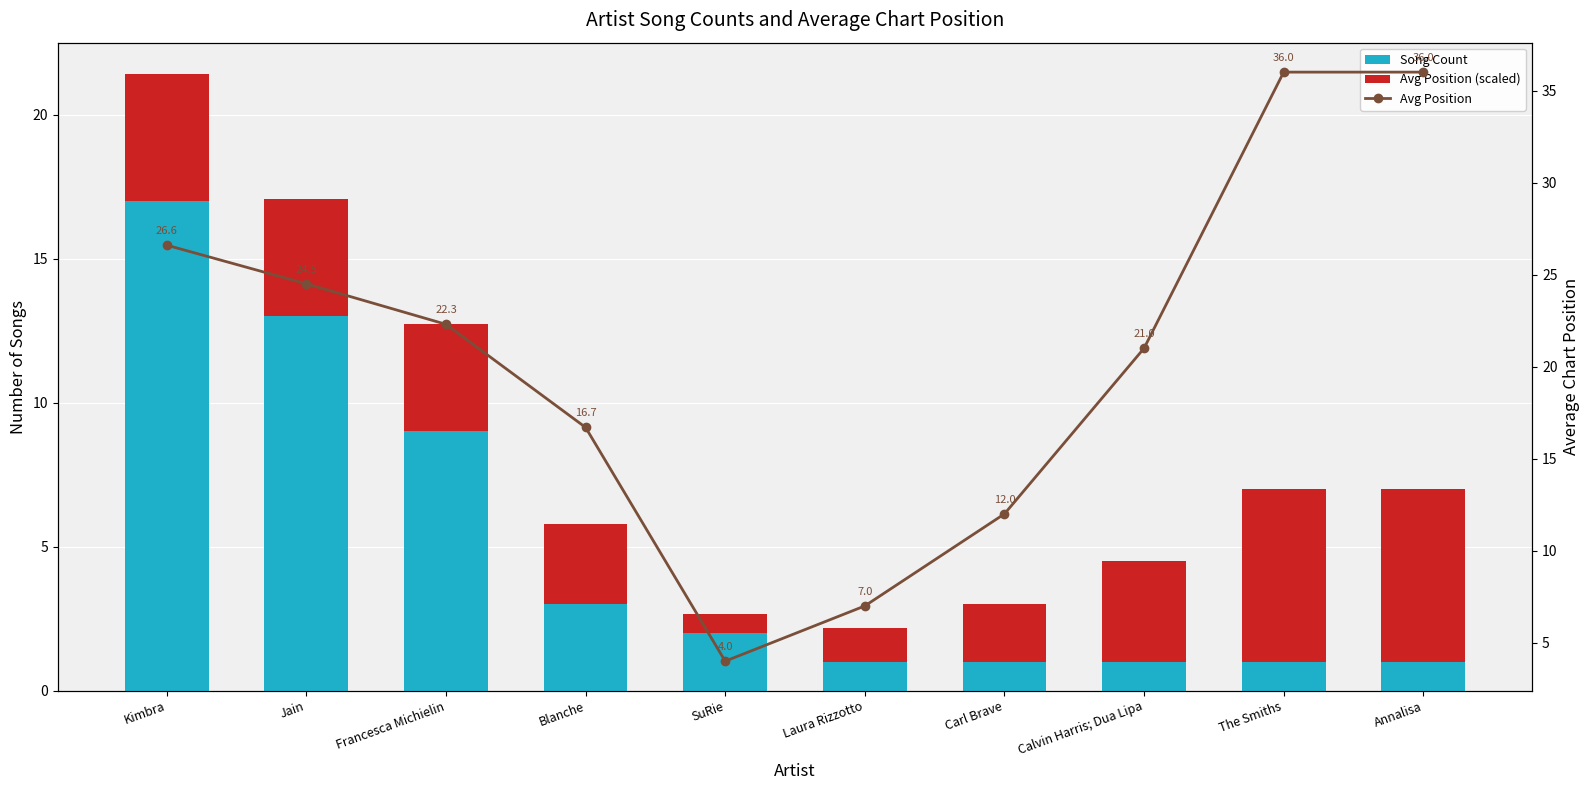

What are all the series names shown in the legend?

Song Count, Avg Position (scaled), Avg Position